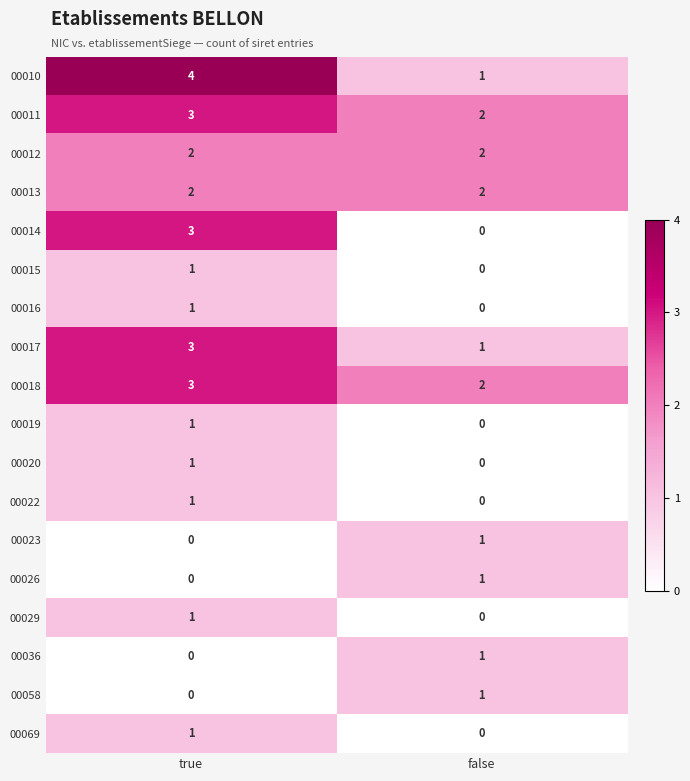

What is the greatest value displayed?

4